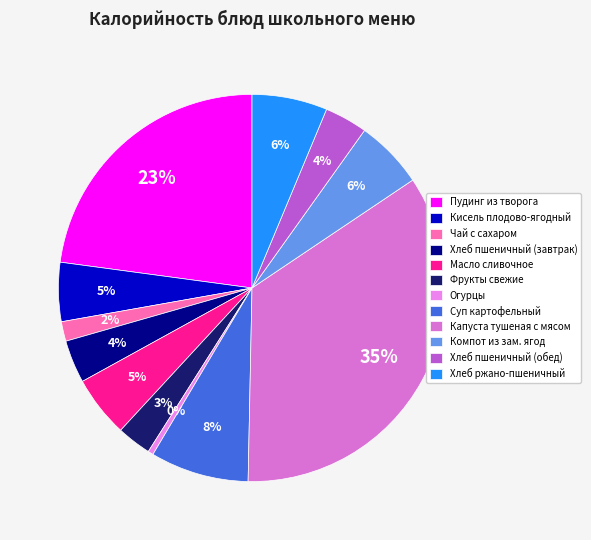

How many segments does this pie chart have?

12